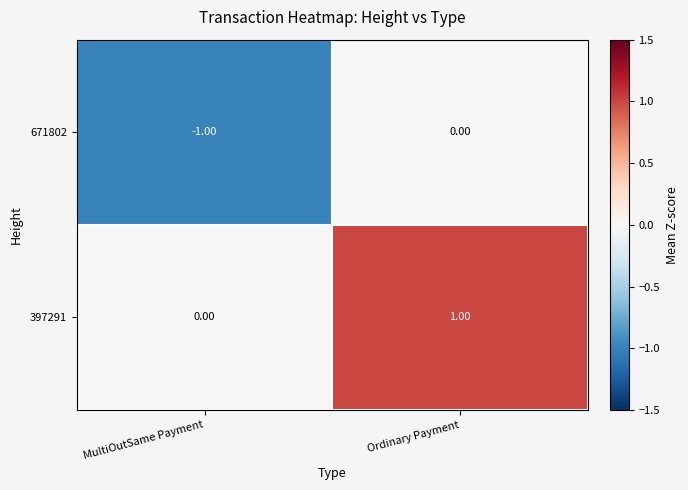

Count the number of data series in this chart.

2